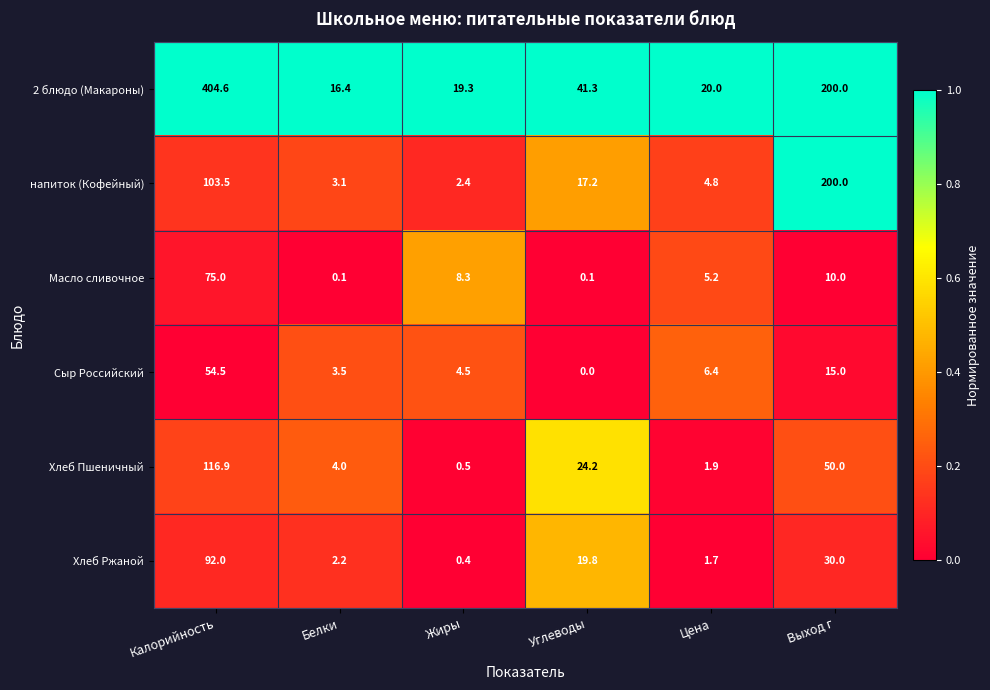

Is it true that Хлеб Ржаной equals 30.0 at Выход г?

True